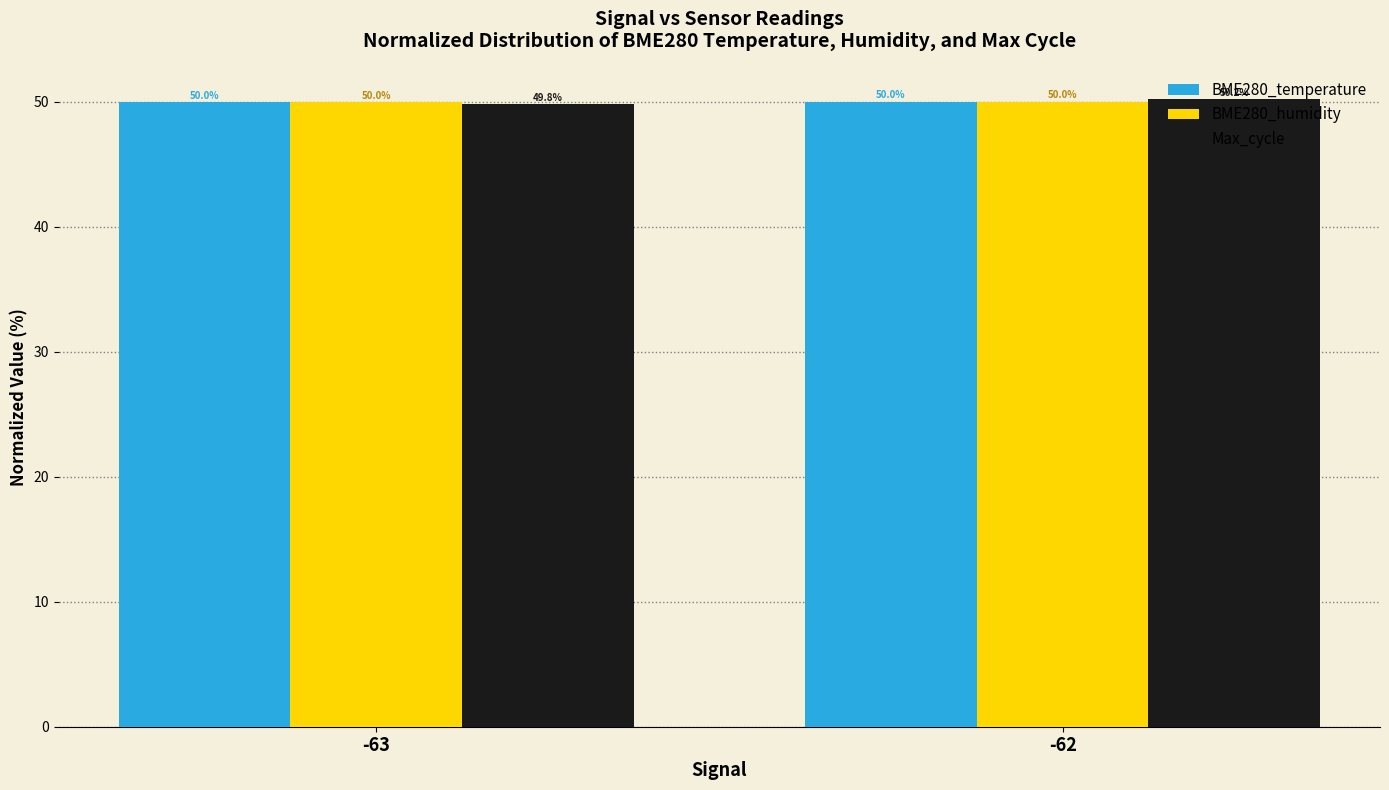

What is the value of the BME280_humidity bar at the 1st from the left?

50.0